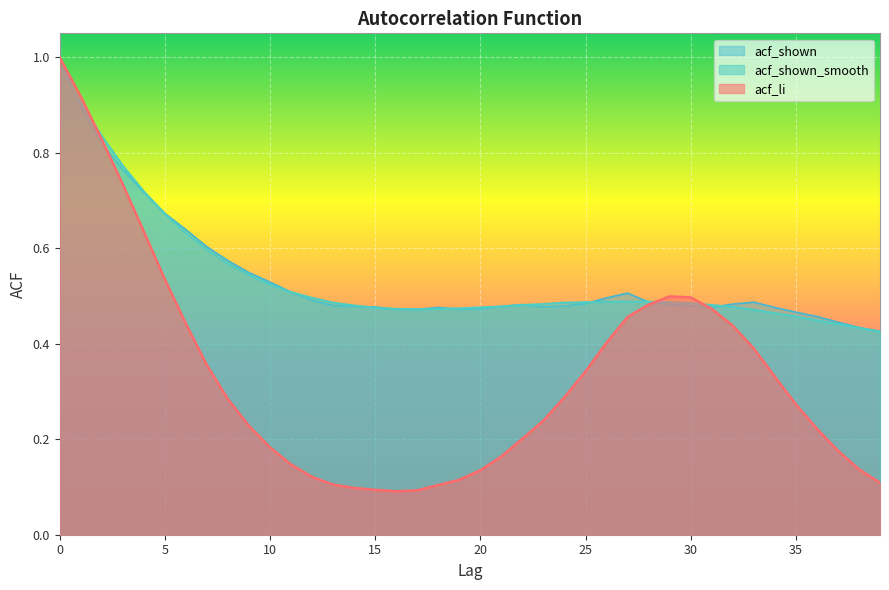

What is the highest value of the acf_shown series?

1.0